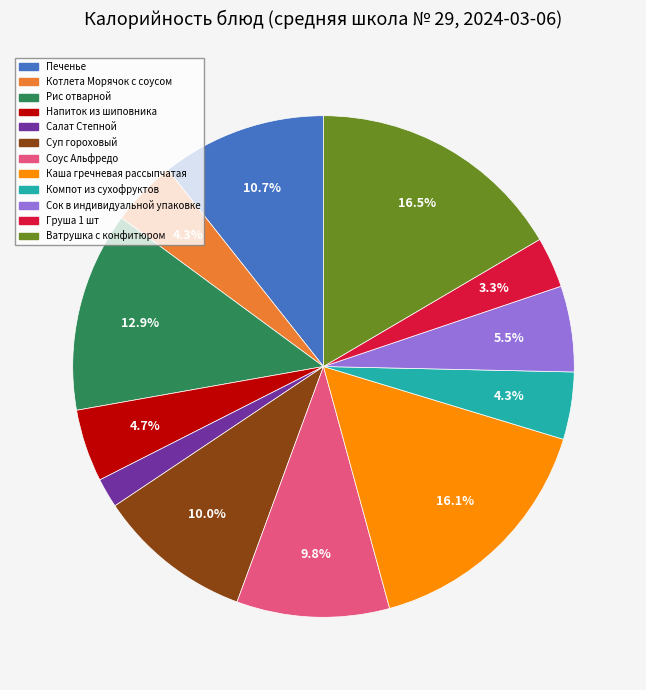

To the nearest percent, what is the combined percentage of Каша гречневая рассыпчатая and Суп гороховый?

26%